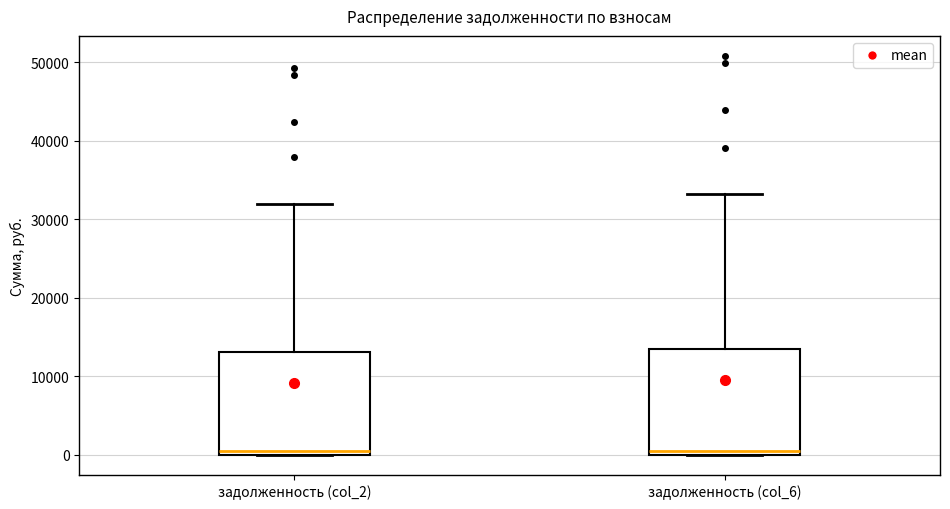

Where is the upper edge of the box for задолженность (col_2) on the y-axis? The values are not printed on the chart, so give them approximately, as read against the axis.

13000